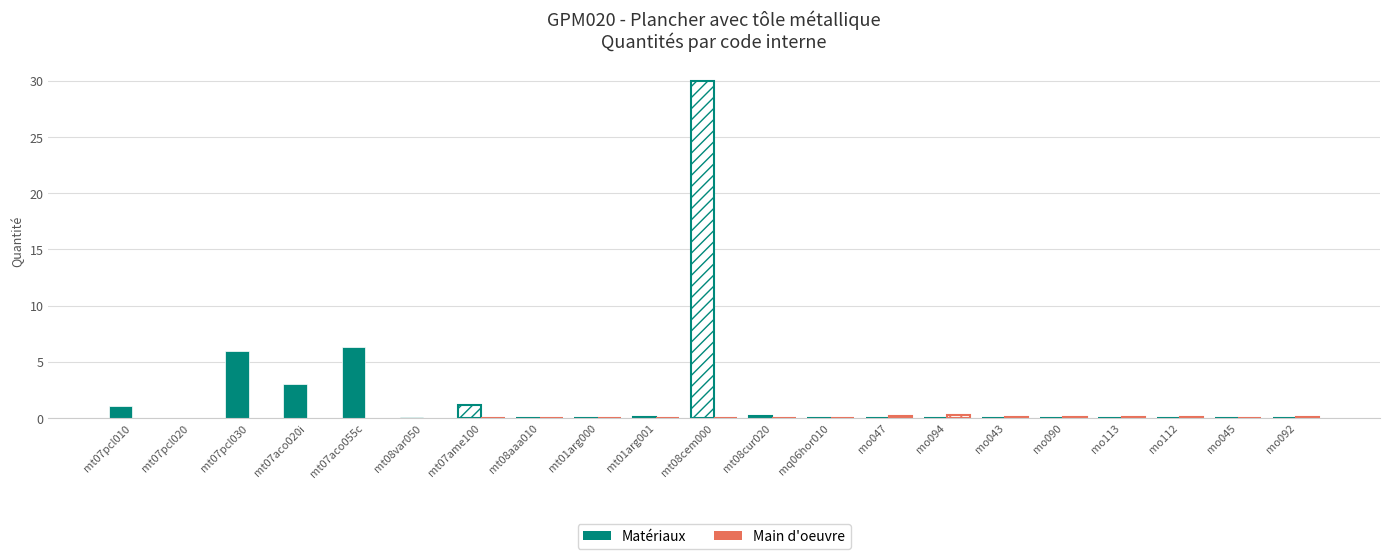

Count the number of categories in the chart.

21